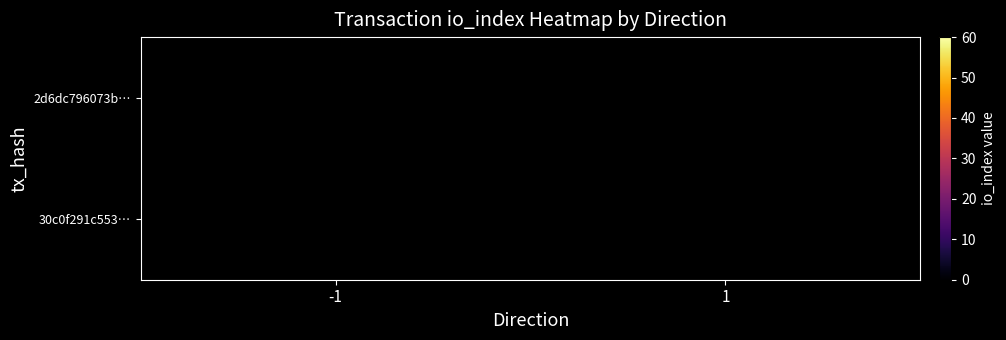

At which label does 2d6dc796073b… reach its peak?

-1